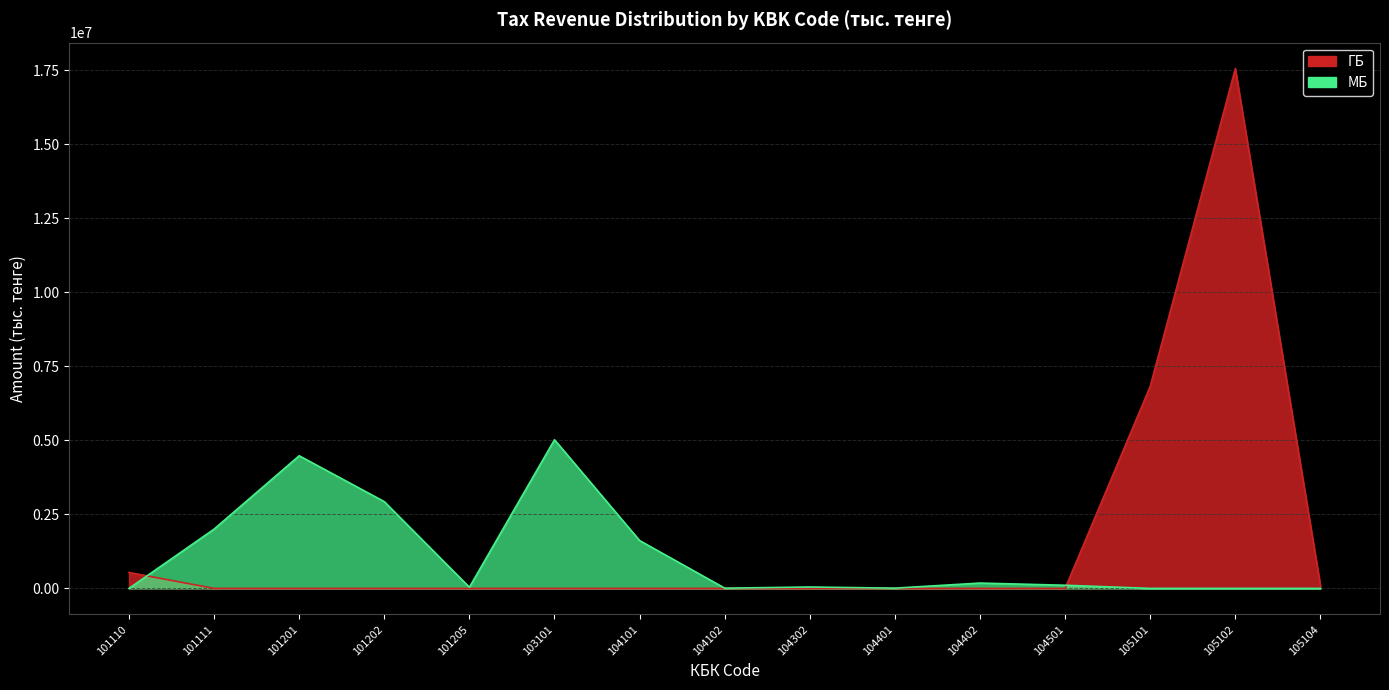

At 105101, list the series in order from smallest to largest.

МБ, ГБ